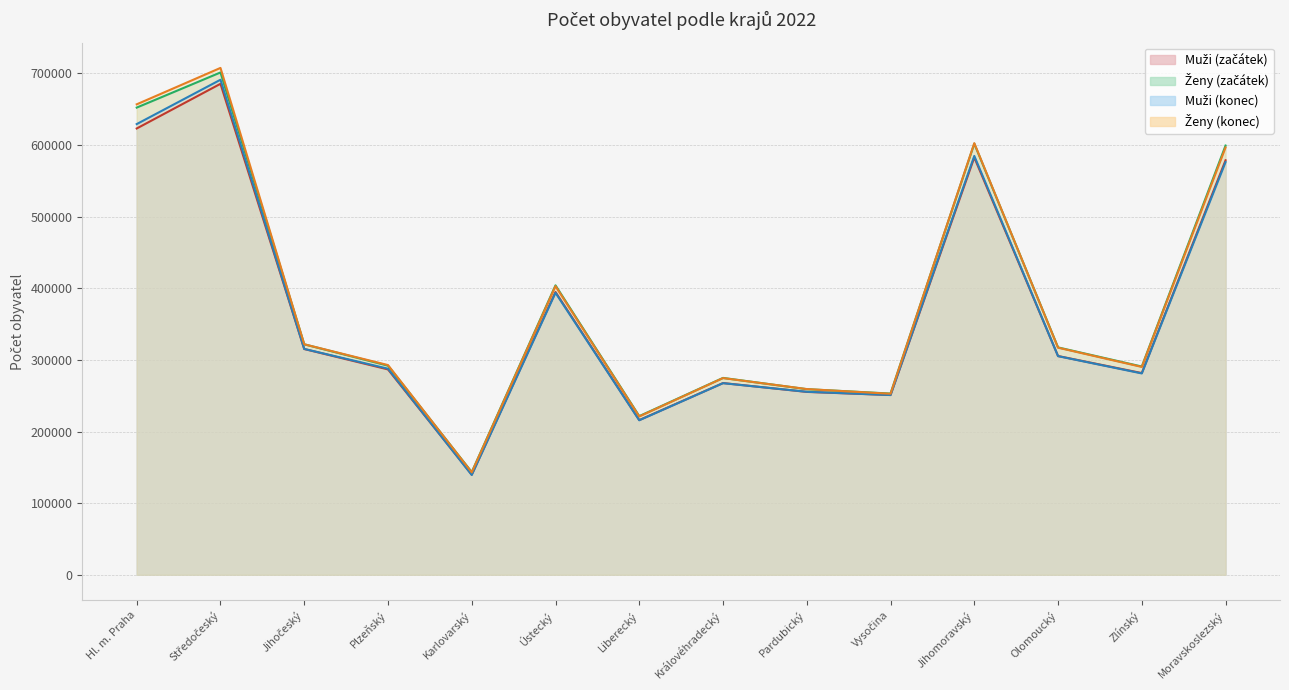

How many interior local valleys does the Muži (začátek) series have?

4